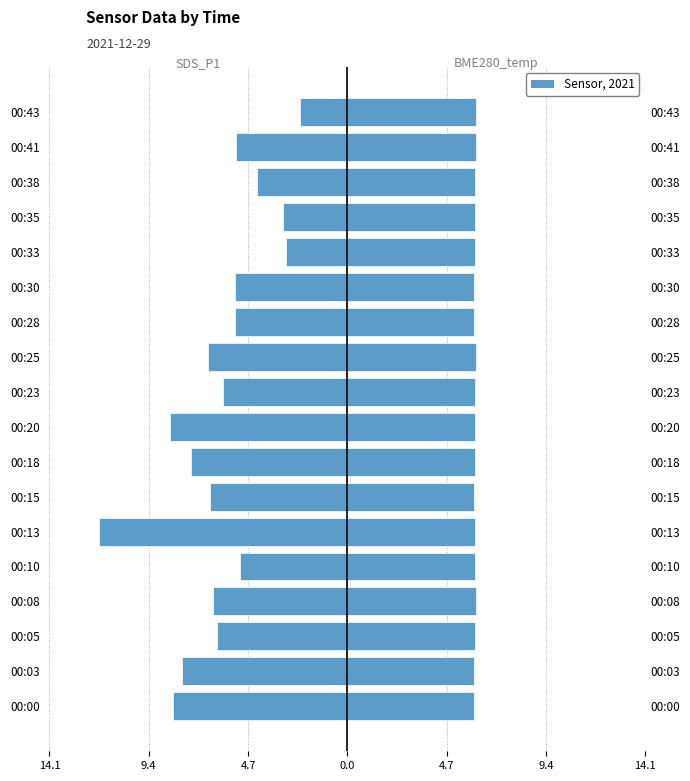

Between 00:00 and 00:33, which series saw the biggest shift?

SDS_P1